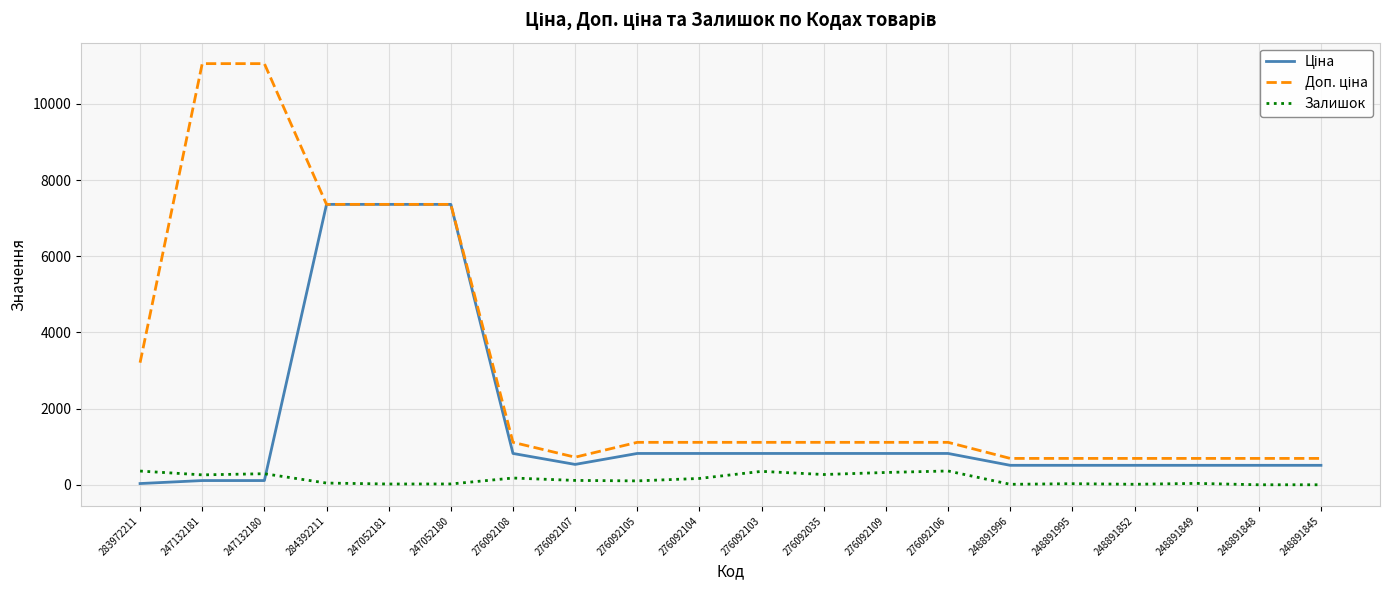

What is the spread (max minus min) of values at 276092106?

752.0